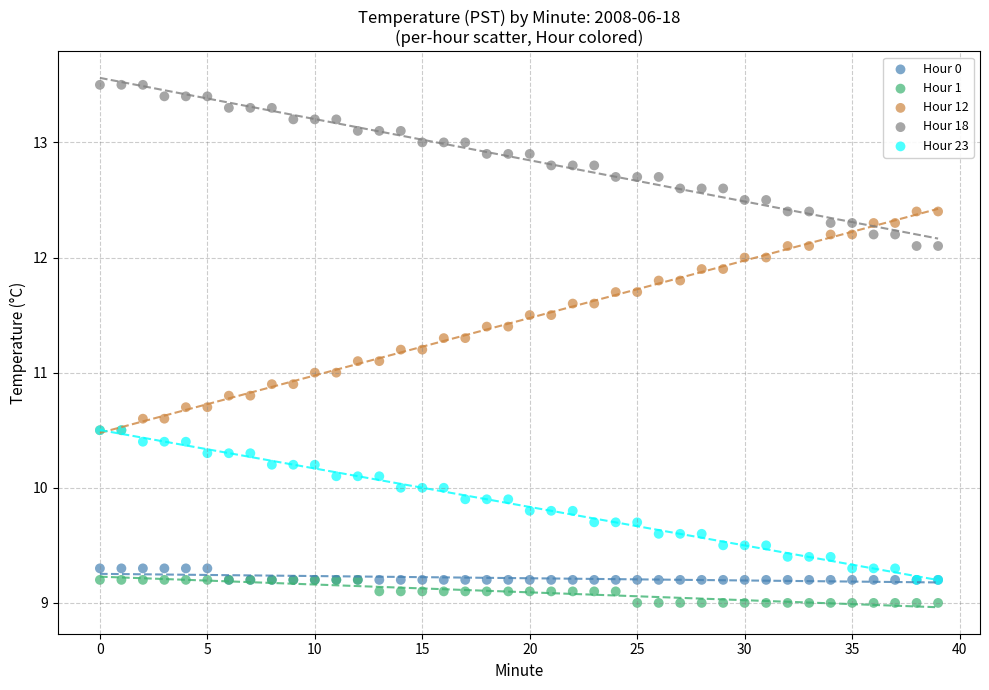

What are all the series names shown in the legend?

Hour 0, Hour 1, Hour 12, Hour 18, Hour 23